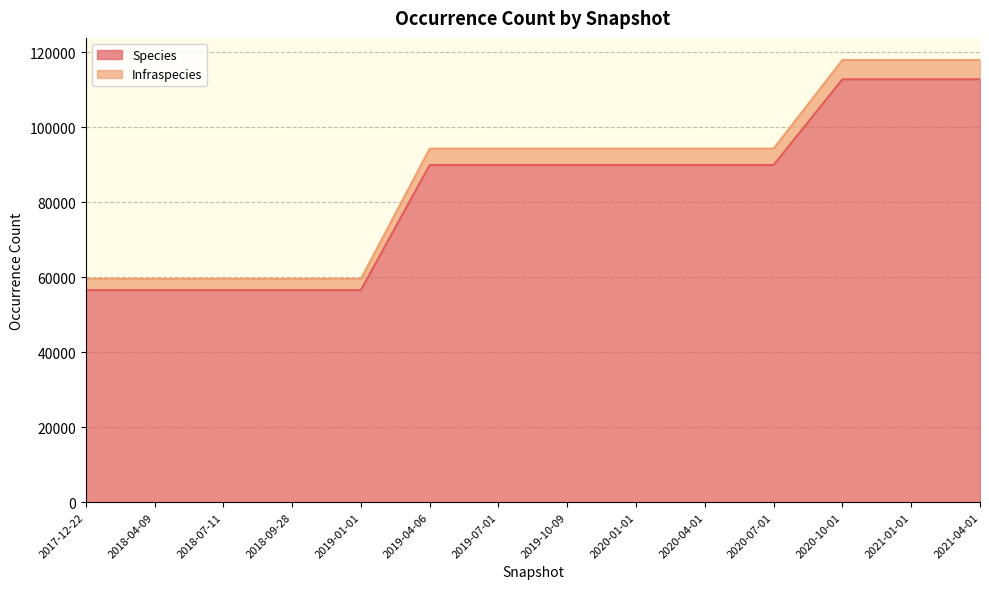

How many values in the Infraspecies series exceed 94251?

3